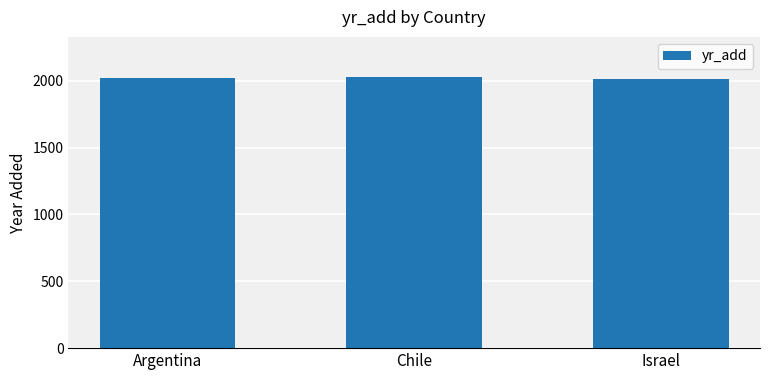

What is the greatest value displayed?

2024